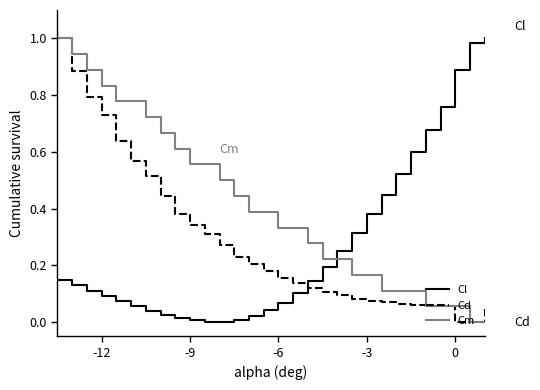

True or false: Cl and Cm cross at least once.

True